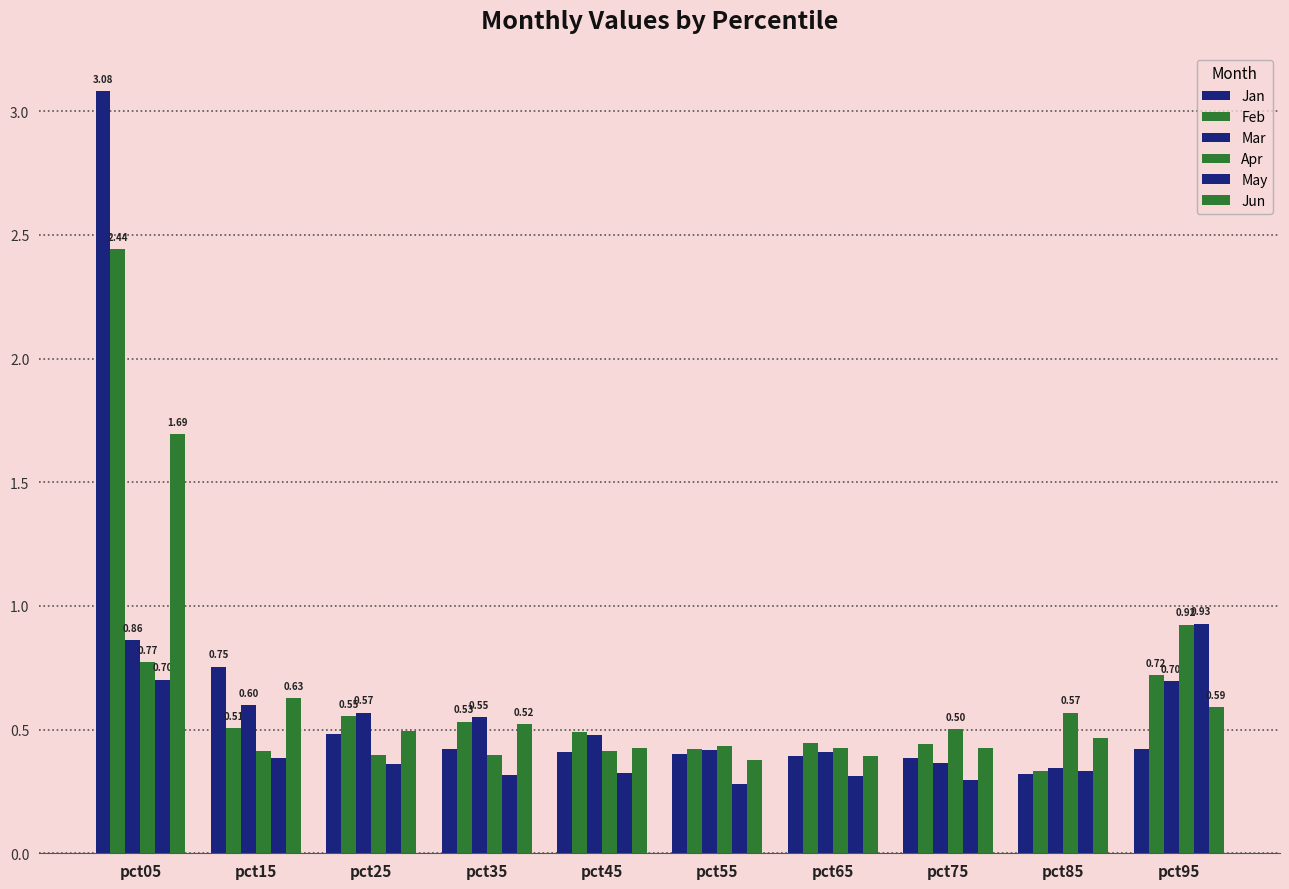

The value of Jan at pct15 is 0.5. True or false?

False